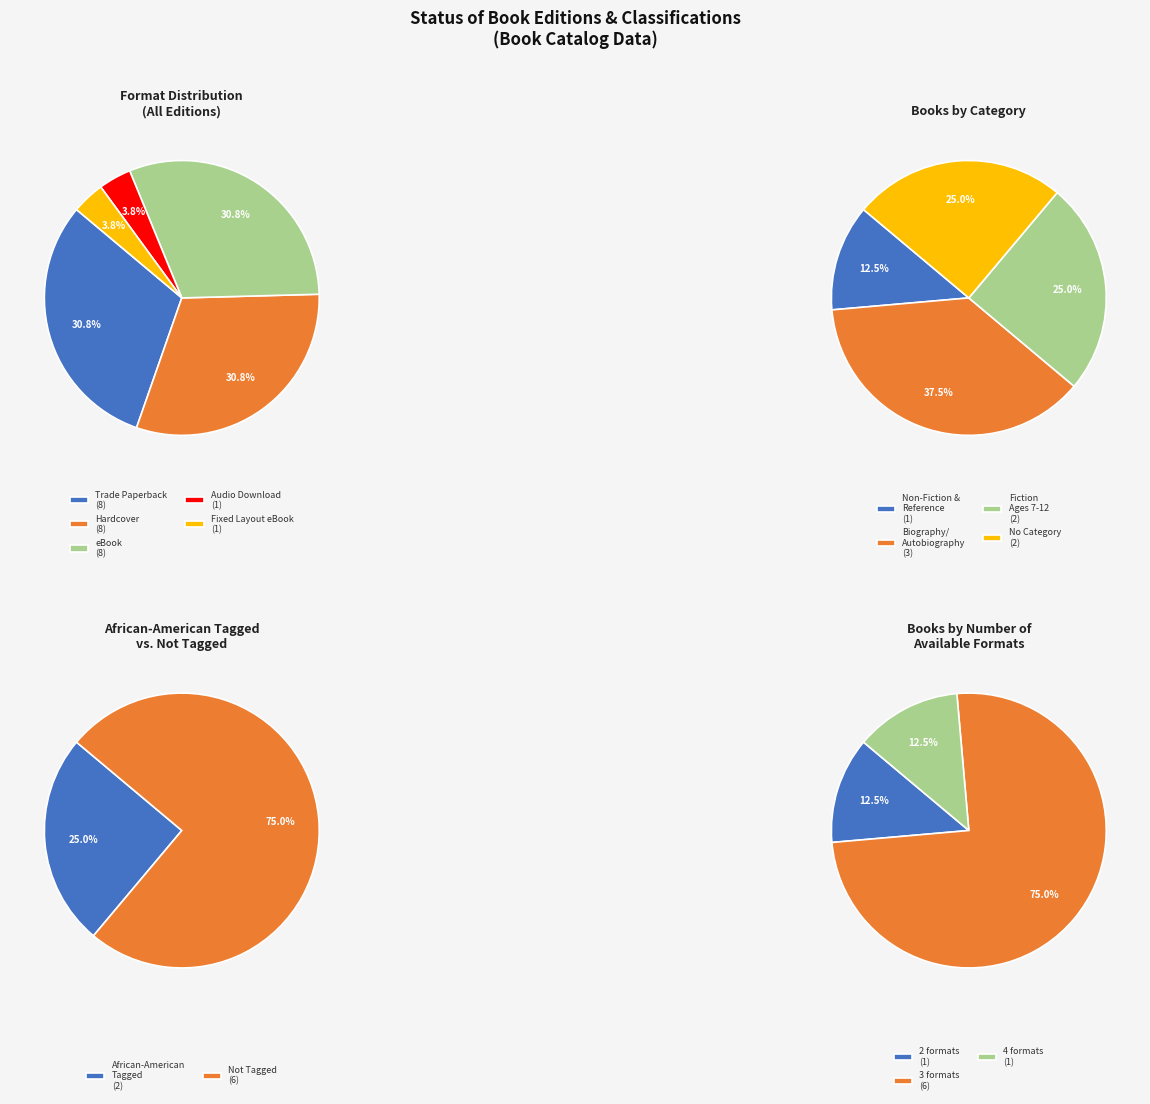

Is it true that Never Caught the Story of Ona Judge is 21% of the pie?

False